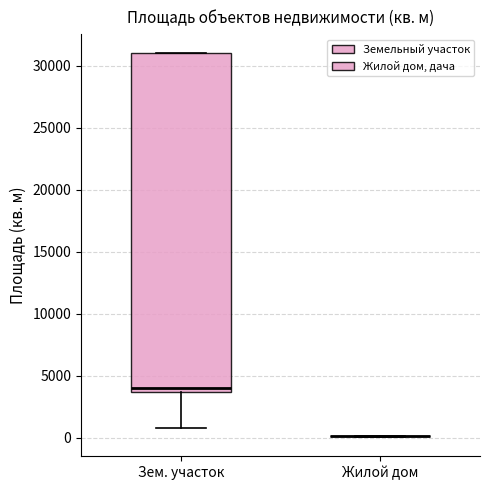

Reading left to right, read every box against the y-axis: the position of its median line, the range the box covers, and the ends of its whiskers. The values are not printed on the chart, so give them approximately, as read against the axis.

Зем. участок: median 4000, box 3500 to 31000, whiskers 1000 to 31000
Жилой дом: box collapsed to a line at 0, whiskers 0 to 0